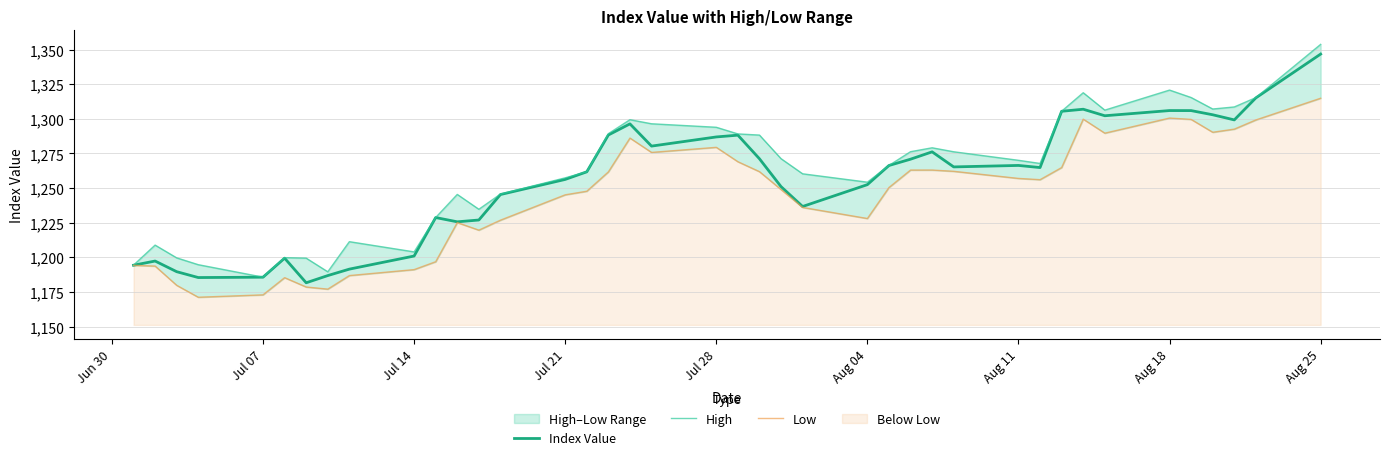

True or false: Low has a value of 292.6 at 35.

False